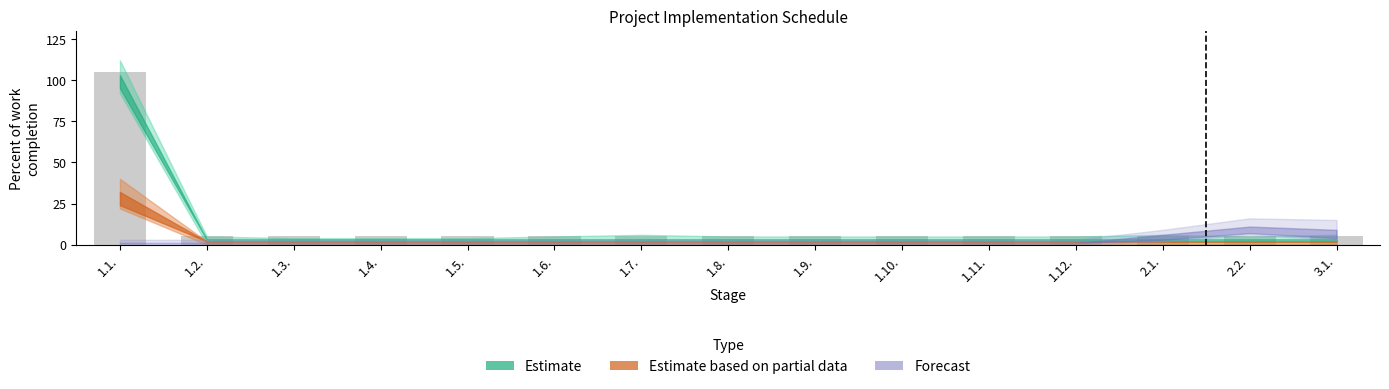

Is it true that the value at 1.7. is 5?

True